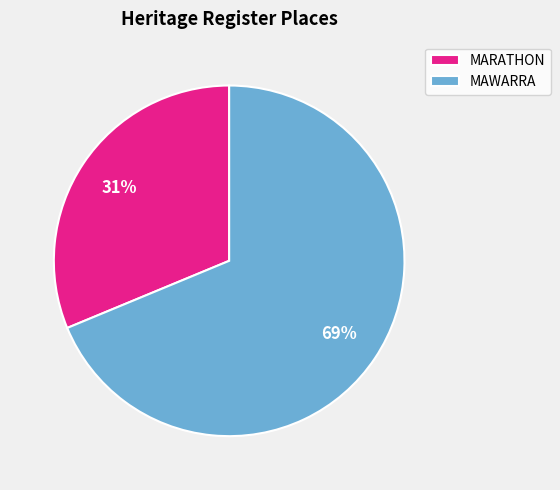

Count the number of slices in the pie.

2